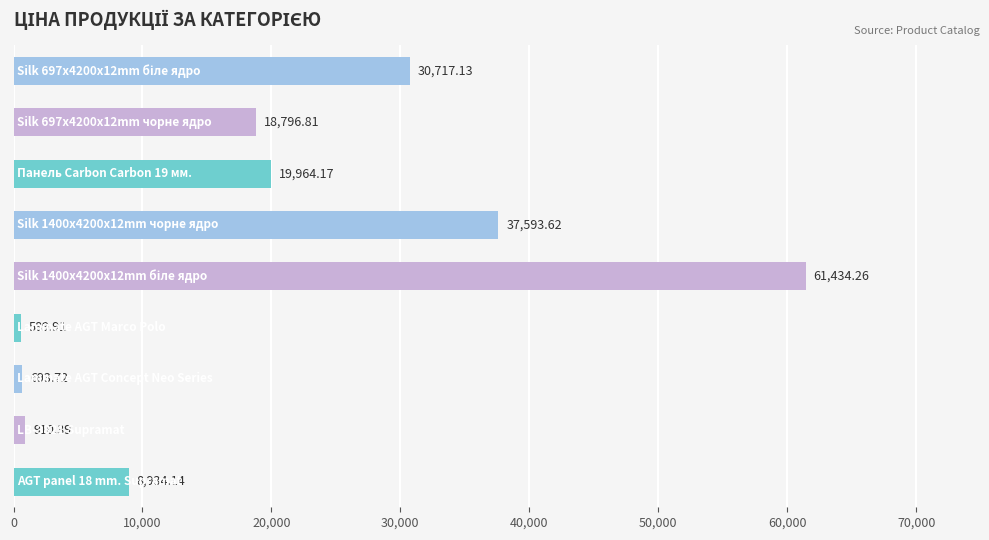

What is the difference between the second highest and minimum values?

37003.7